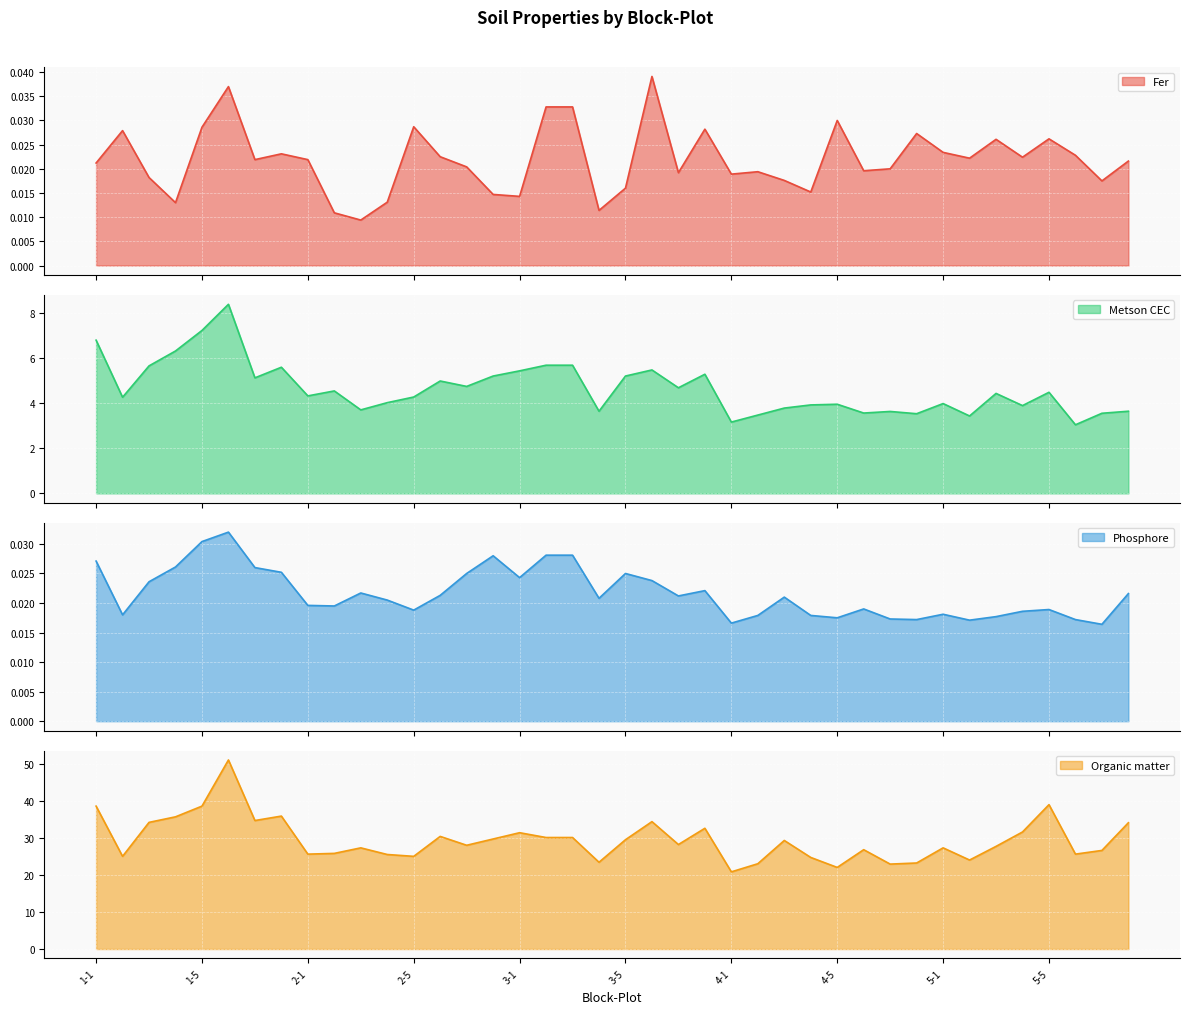

How many Phosphore values are between 0 and 1?

40